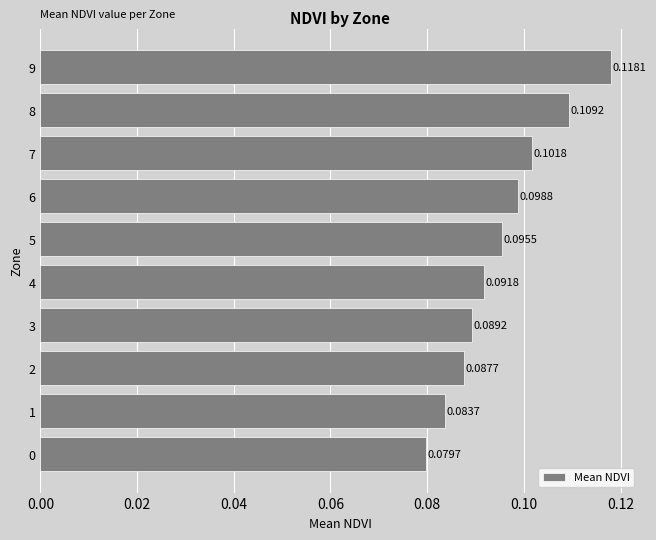

Between 3 and 5, which is larger?

5